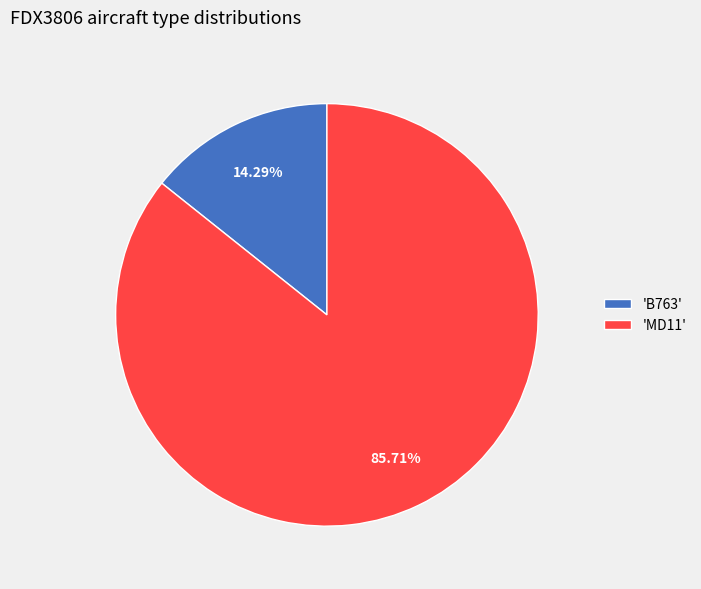

Combined, do 'MD11' and 'B763' account for over 50%?

Yes